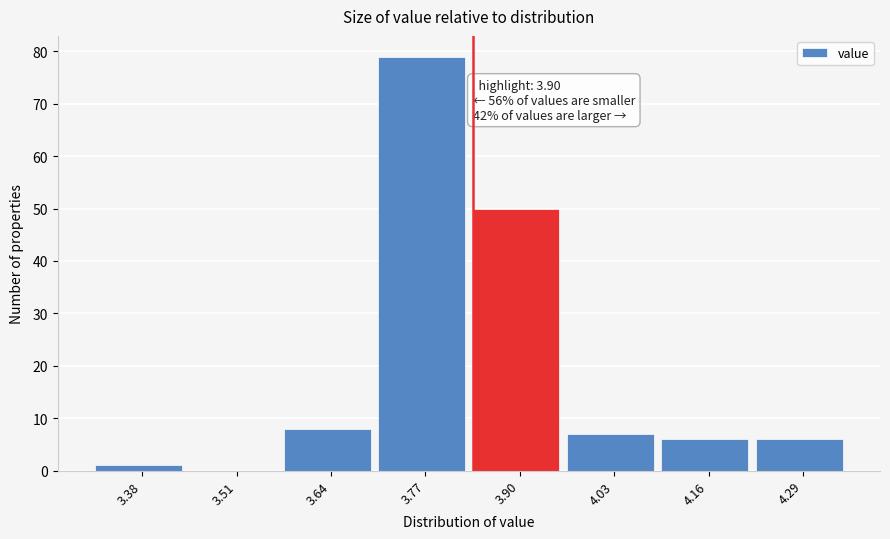

Reading left to right, what are all the values shown in this chart?

3.38=1	3.51=0	3.64=8	3.77=79	3.90=50	4.03=7	4.16=6	4.29=6